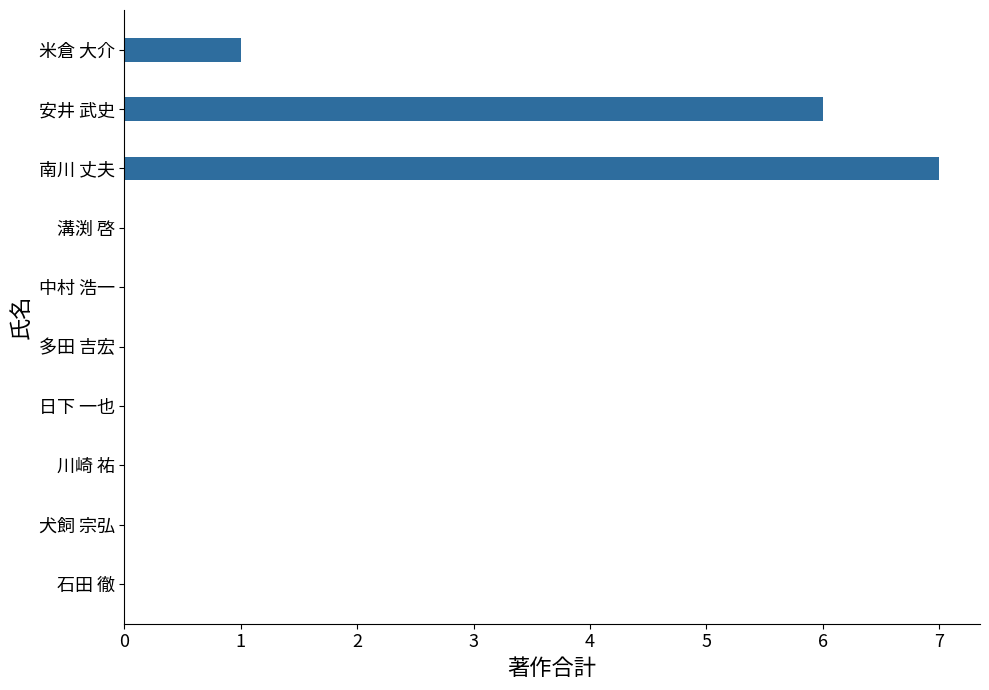

How many distinct data groups are displayed?

1